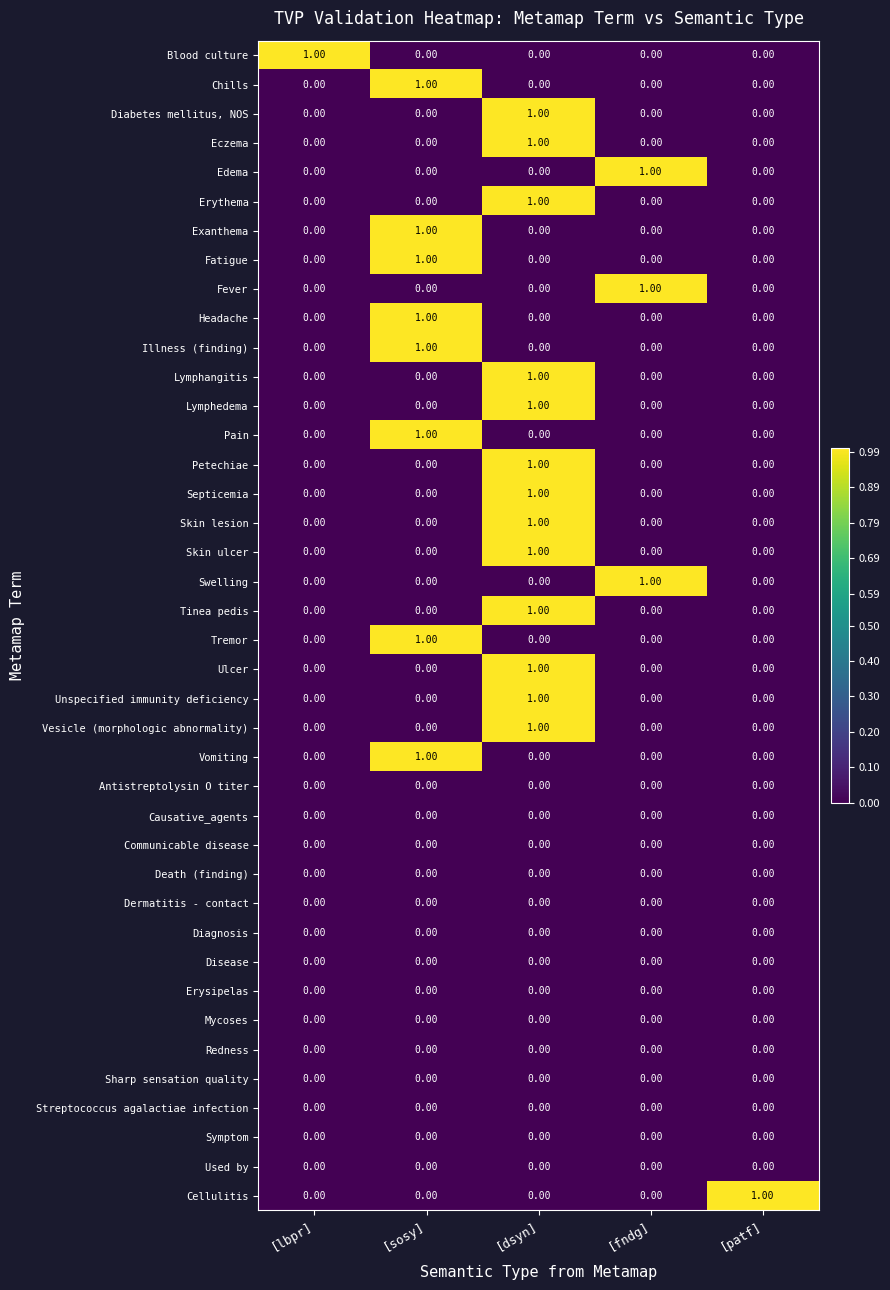

How many distinct data groups are displayed?

40